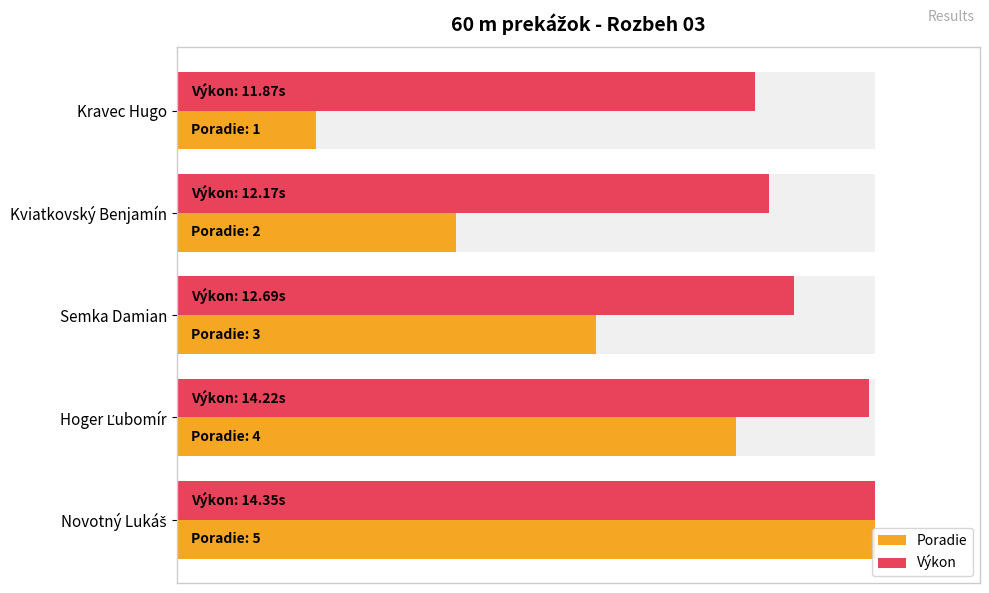

Which series has the widest spread of values?

Poradie